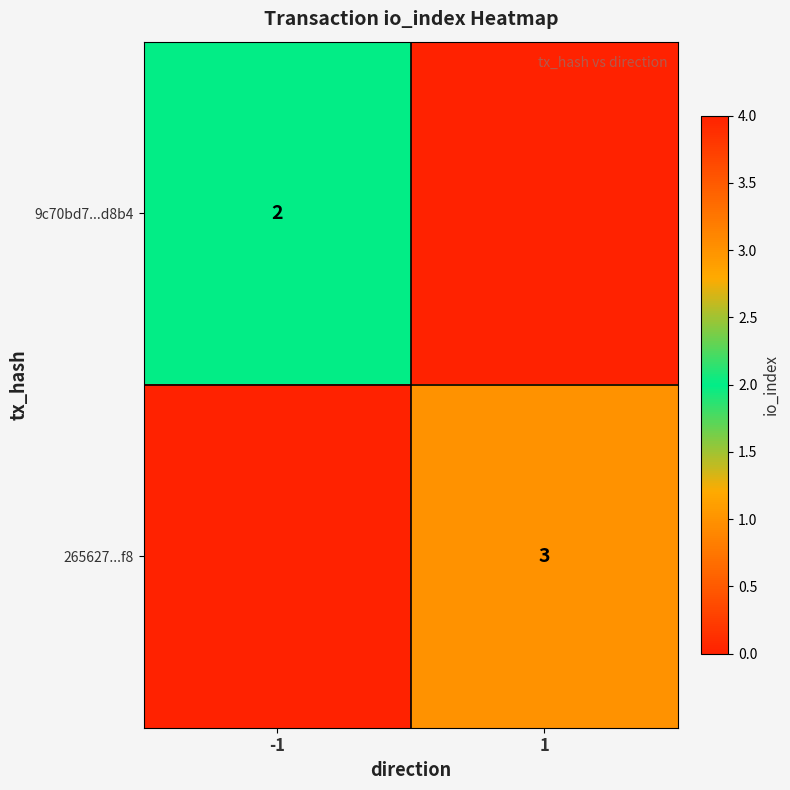

True or false: 9c70bd7...d8b4 has a value of 2 at -1.

True